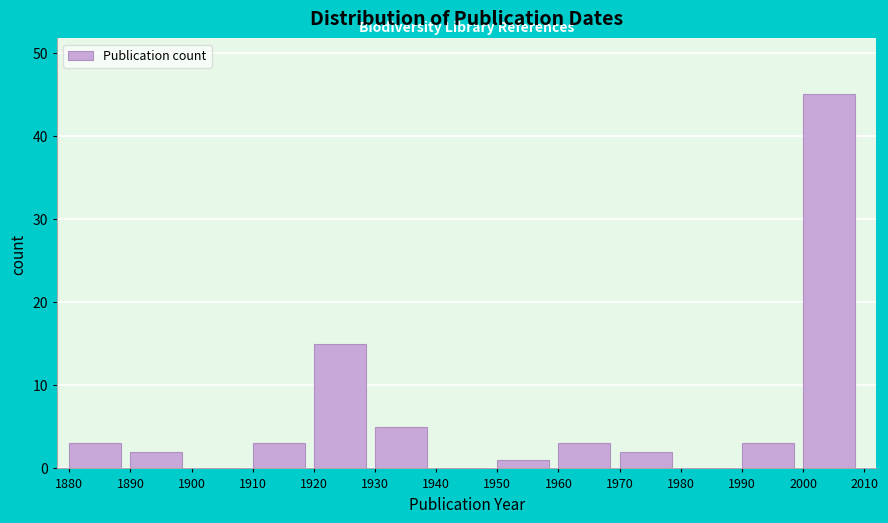

How tall is the bar that spans 1890 to 1900 on the x-axis? The values are not printed on the chart, so give them approximately, as read against the axis.

2